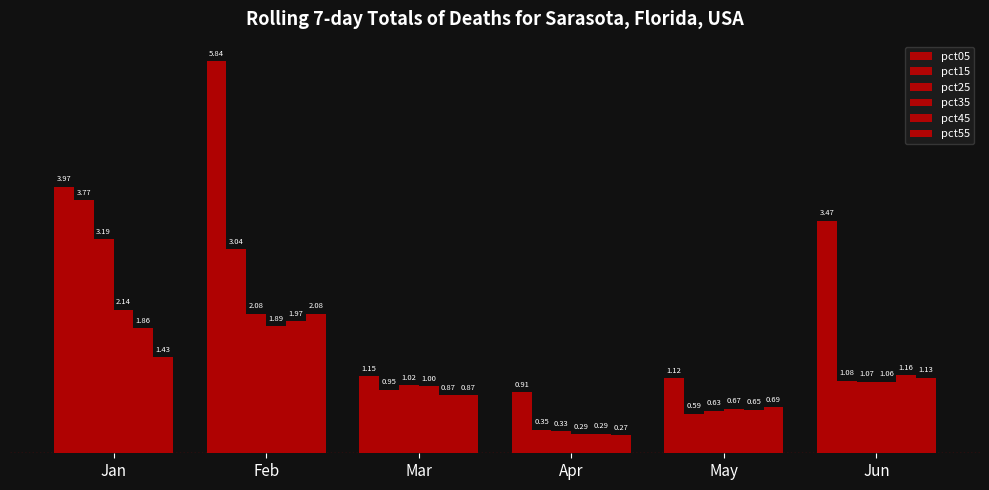

Is it true that pct05 equals 0.6 at Apr?

False